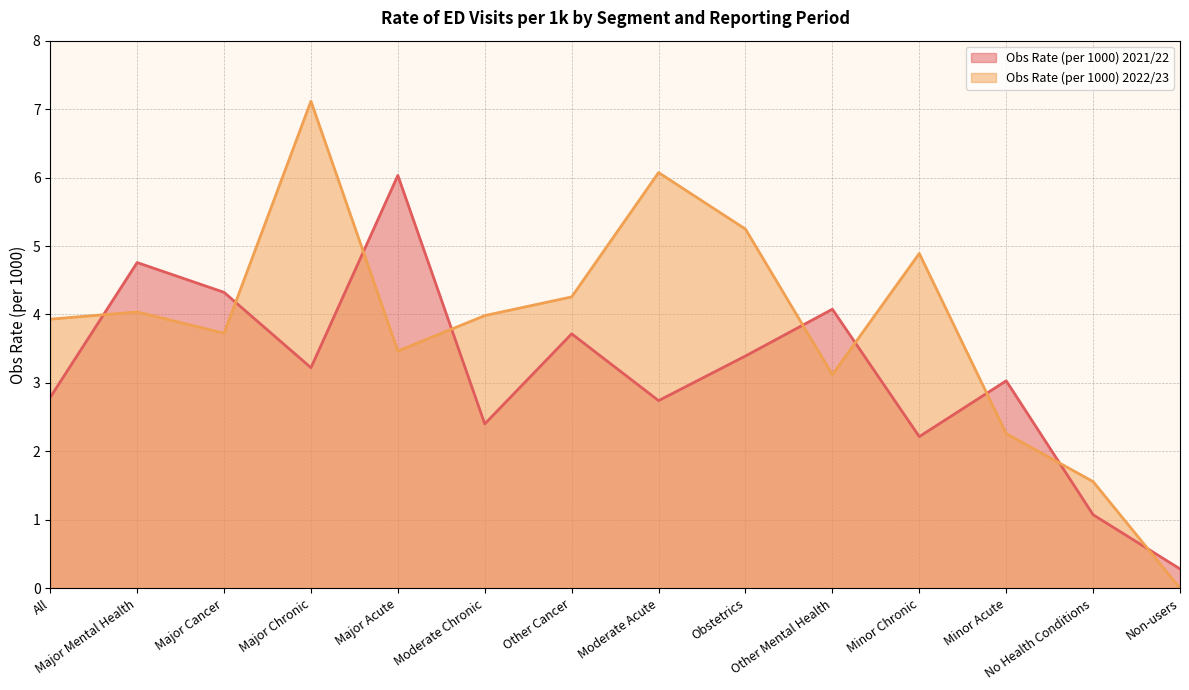

True or false: Obs Rate (per 1000) 2021/22 has more than 2 points higher than both neighbors.

True